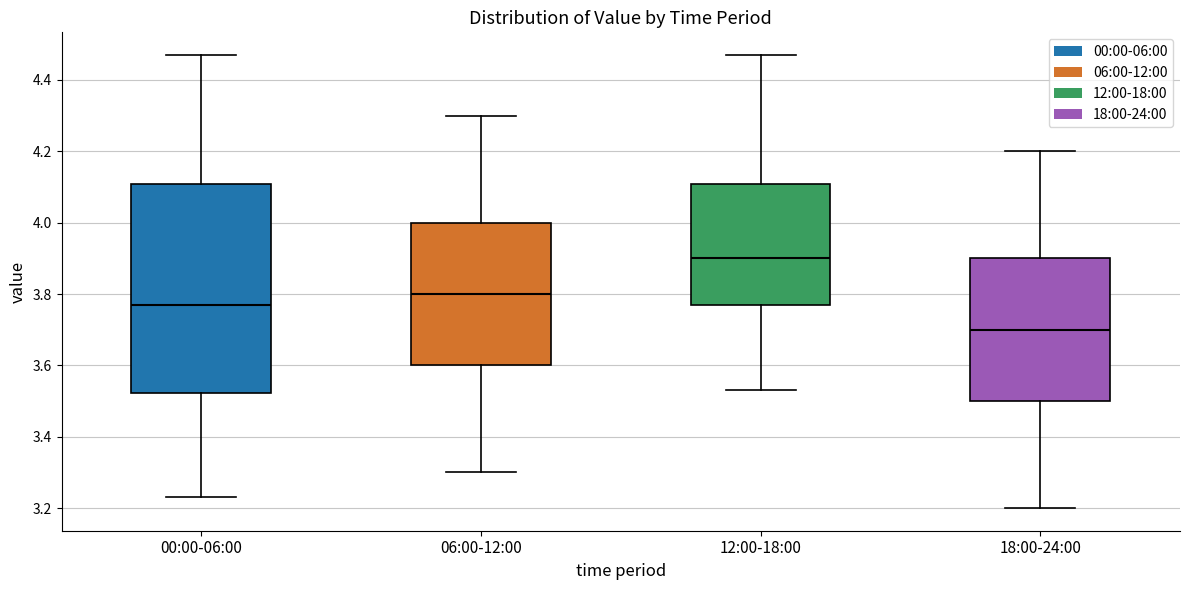

Reading left to right, transcribe this box plot: for each box, give where its median line is, the range the box spans, and where its two whiskers end, as read against the y-axis. The values are not printed on the chart, so give them approximately, as read against the axis.

00:00-06:00: median 3.78, box 3.52 to 4.10, whiskers 3.24 to 4.48
06:00-12:00: median 3.80, box 3.60 to 4.00, whiskers 3.30 to 4.30
12:00-18:00: median 3.90, box 3.78 to 4.10, whiskers 3.54 to 4.48
18:00-24:00: median 3.70, box 3.50 to 3.90, whiskers 3.20 to 4.20